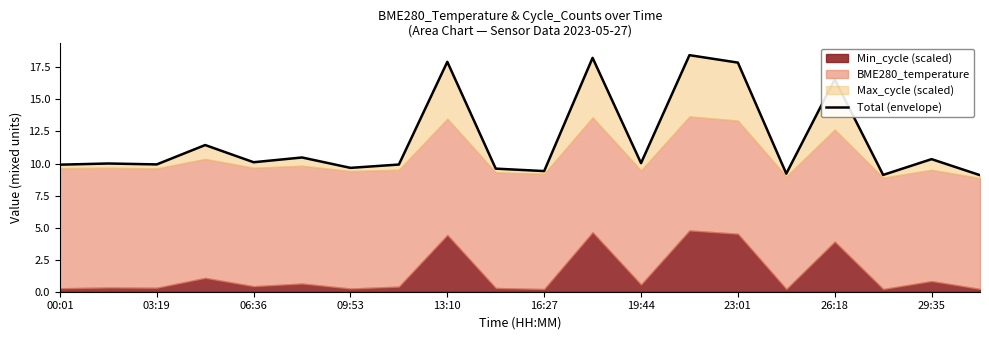

At which category does the data reach its first local valley?

03:19